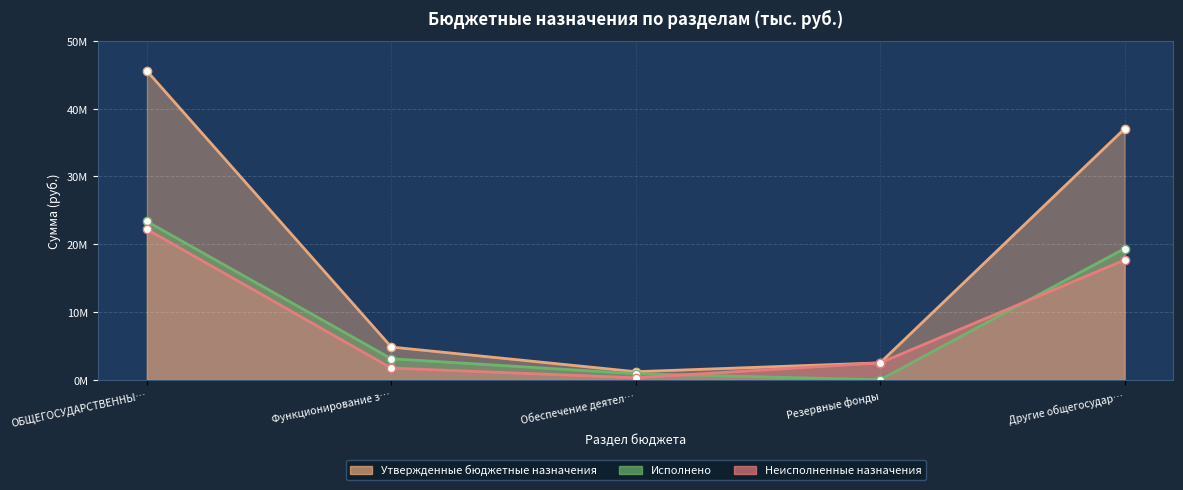

True or false: Утвержденные бюджетные назначения has a value of 4834000.0 at Функционирование з….

True